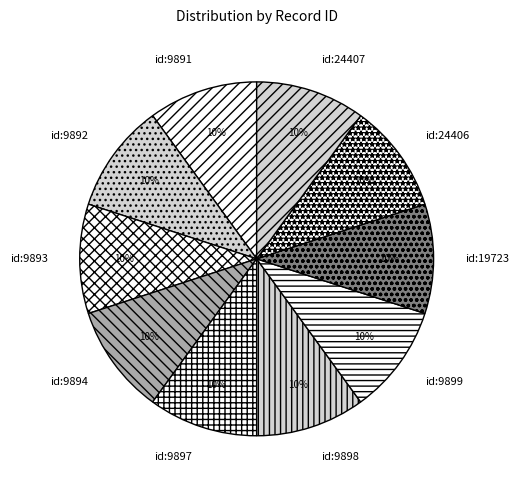

To the nearest percent, what is the combined percentage of id:24406 and id:9898?

20%